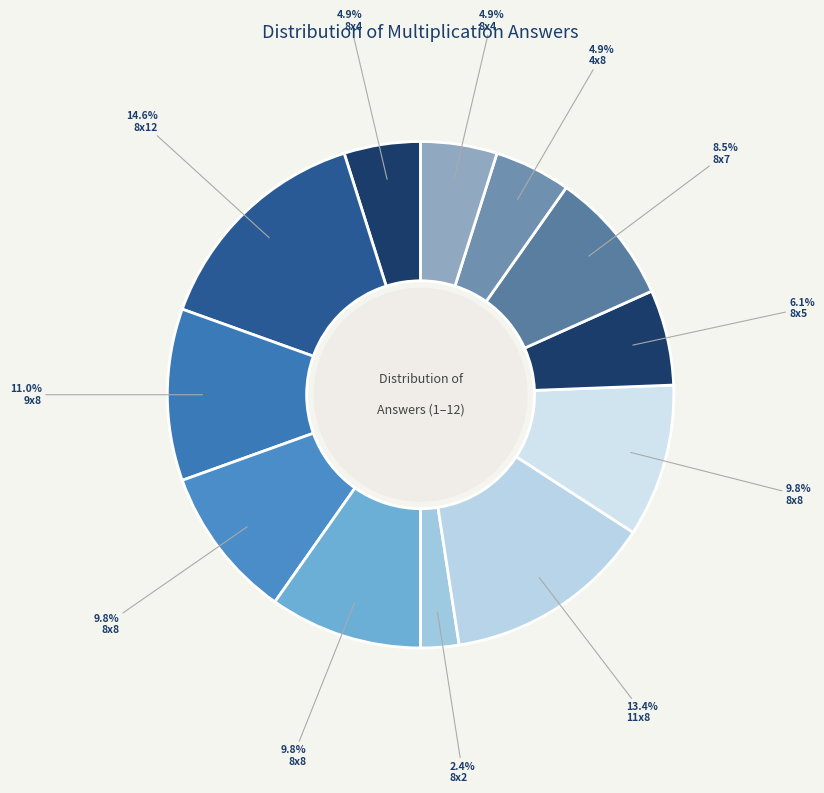

How many segments does this pie chart have?

12